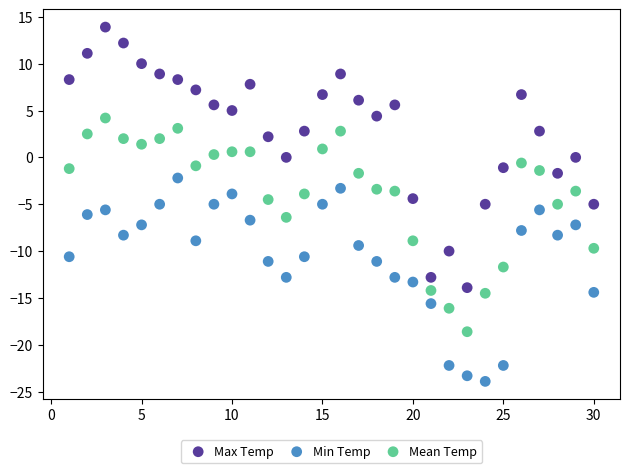

What are all the series names shown in the legend?

Max Temp, Min Temp, Mean Temp